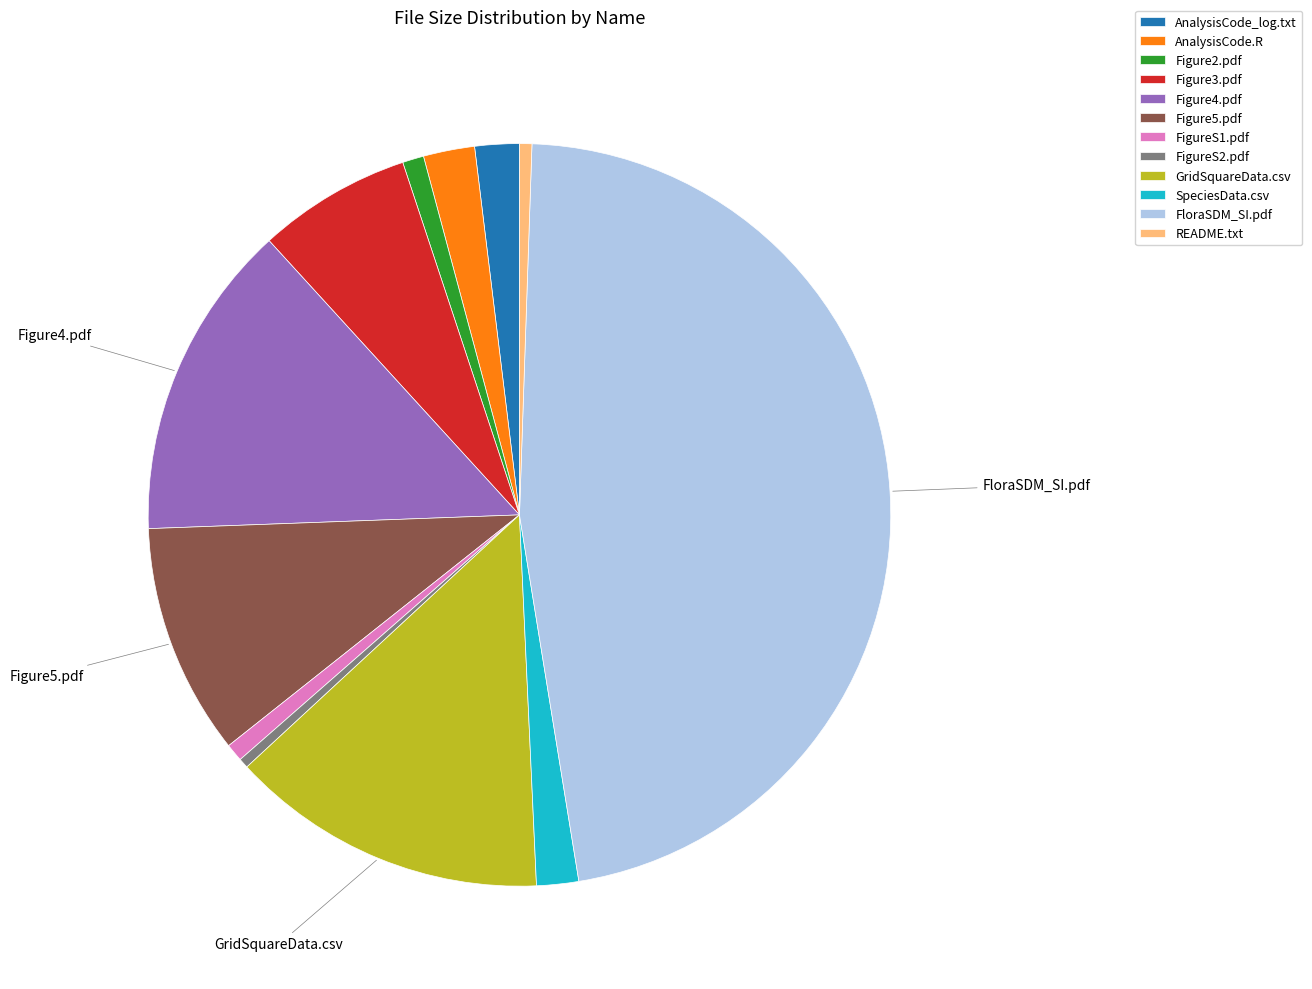

Which has a higher value, GridSquareData.csv or SpeciesData.csv?

GridSquareData.csv